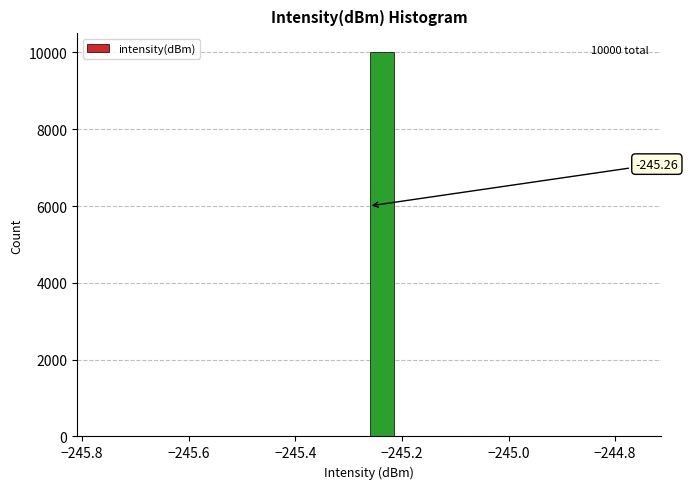

Read against the x-axis, roughly where is the centre of the tallest bar?

-245.24